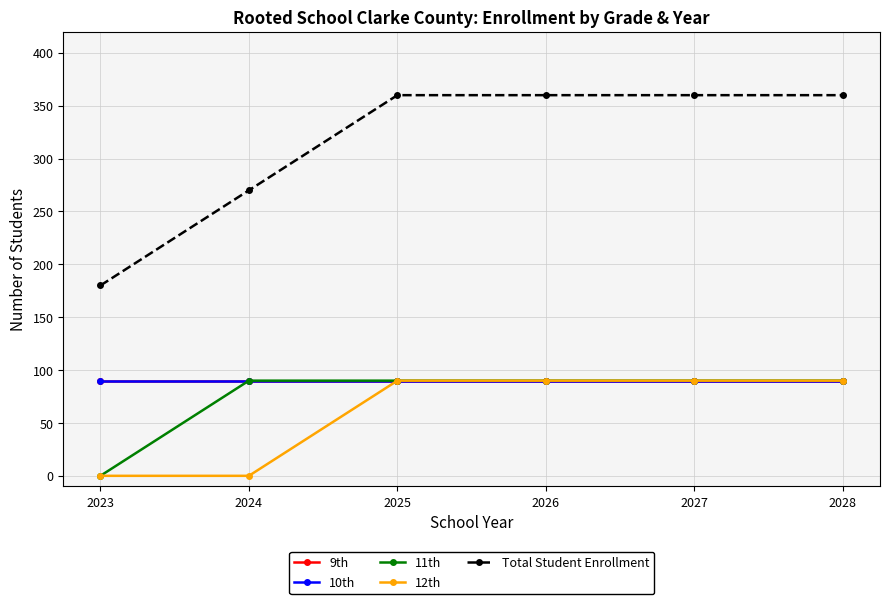

At which category does the chart reach its minimum across all series?

2023